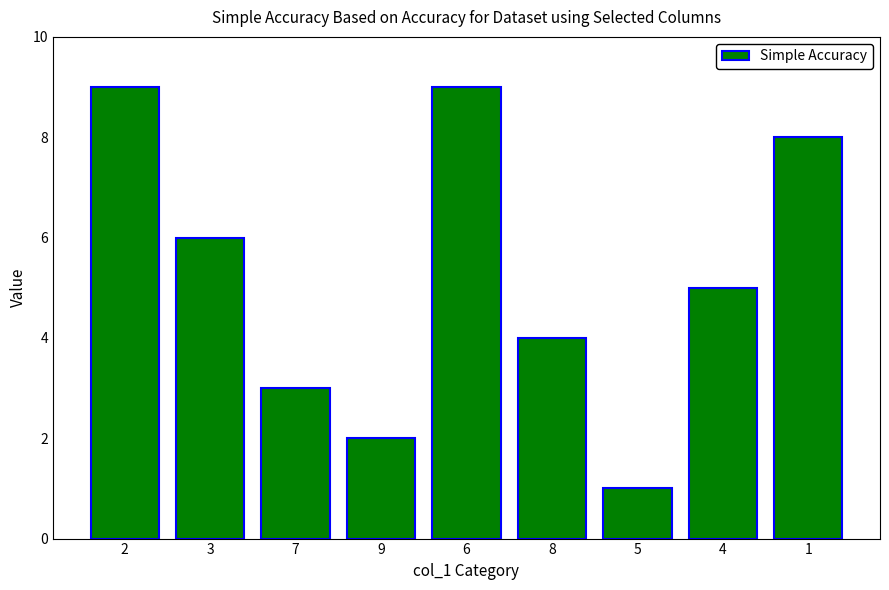

How many bars are there in total?

9